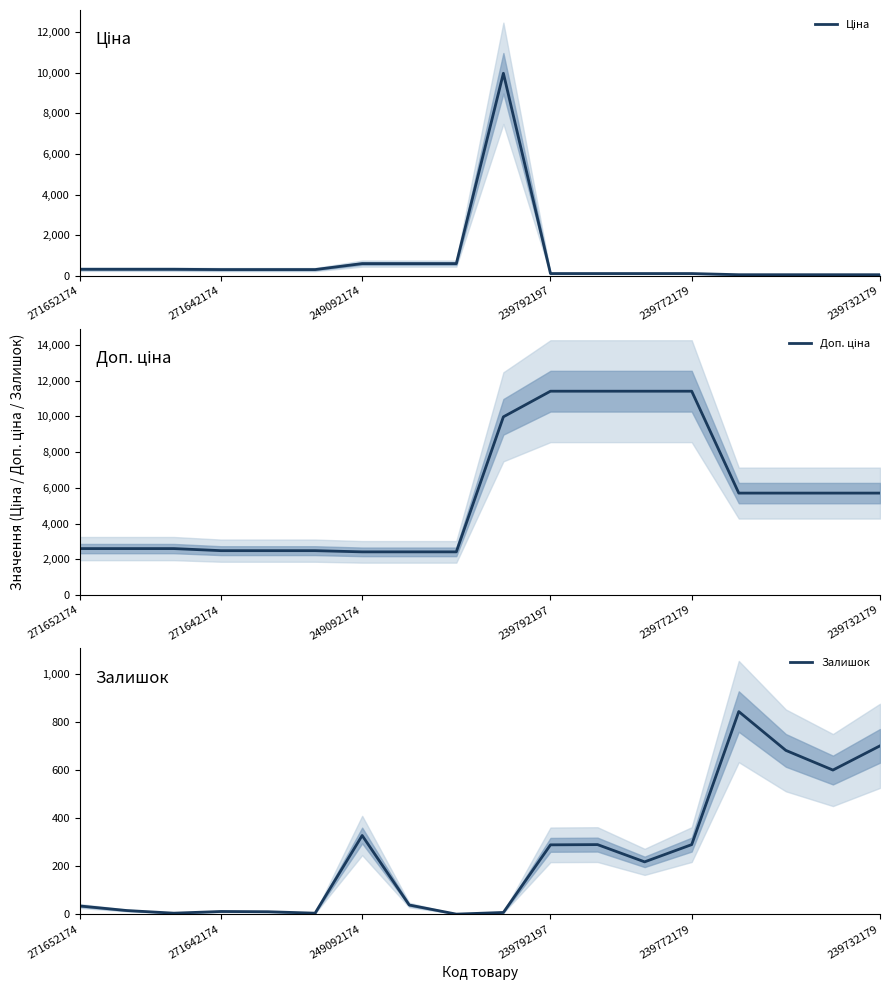

True or false: Ціна and Доп. ціна cross at least once.

False